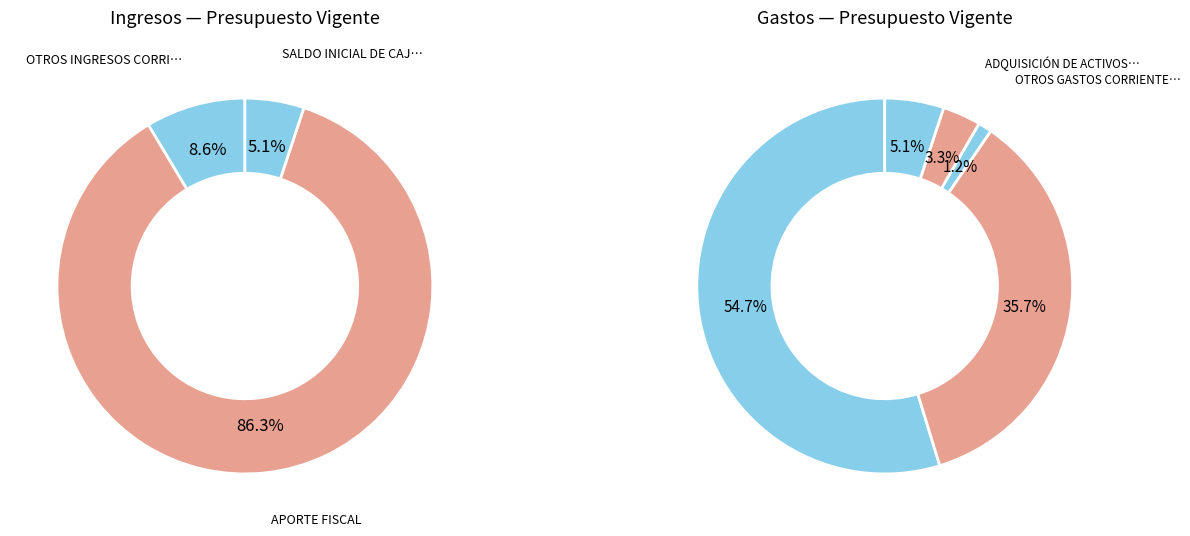

Which category has the biggest portion of the pie?

APORTE FISCAL